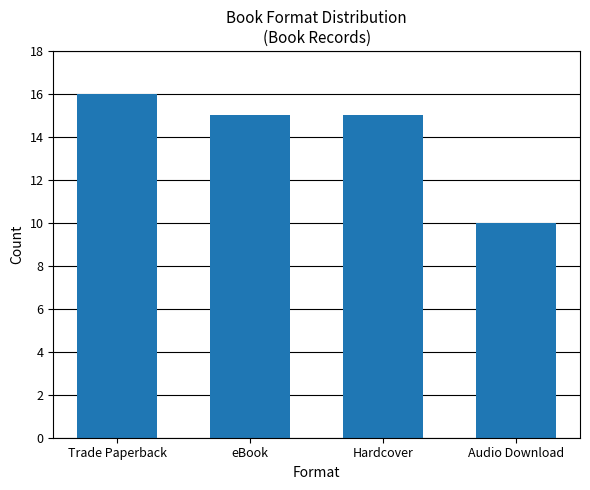

What is the maximum value shown in the chart?

16